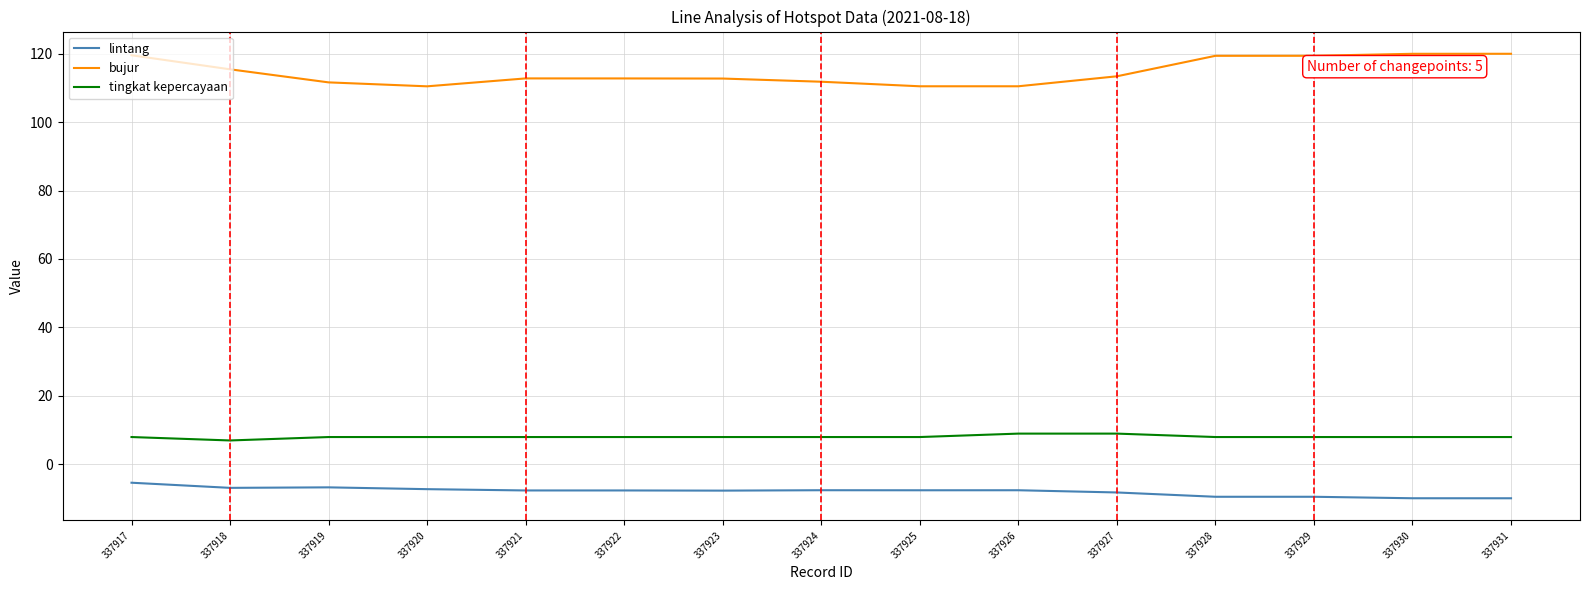

Is the value of lintang at 337931 greater than the value of tingkat kepercayaan at 337928?

No